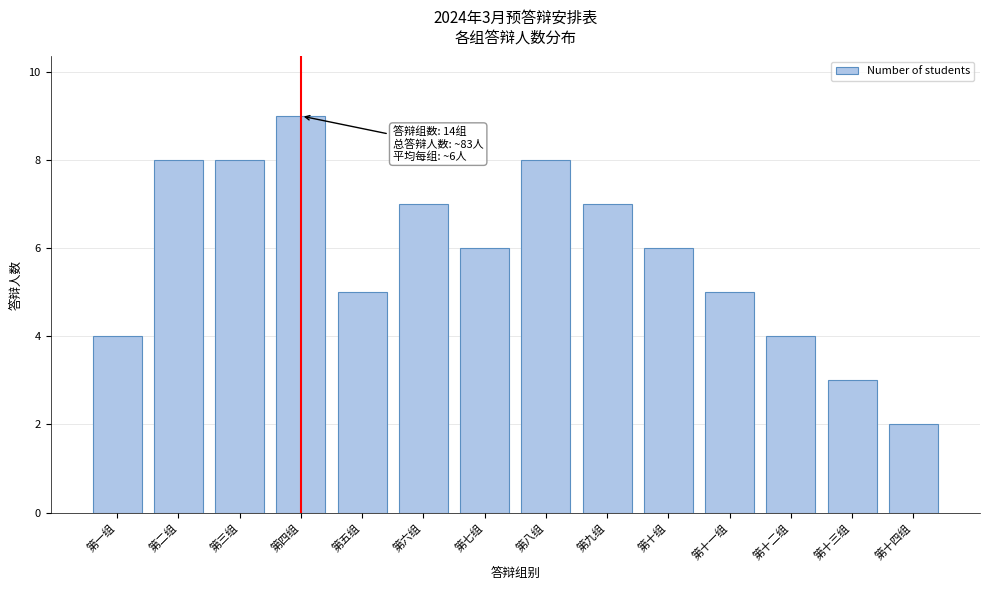

Reading right to left, extract all data points from this chart.

2	3	4	5	6	7	8	6	7	5	9	8	8	4